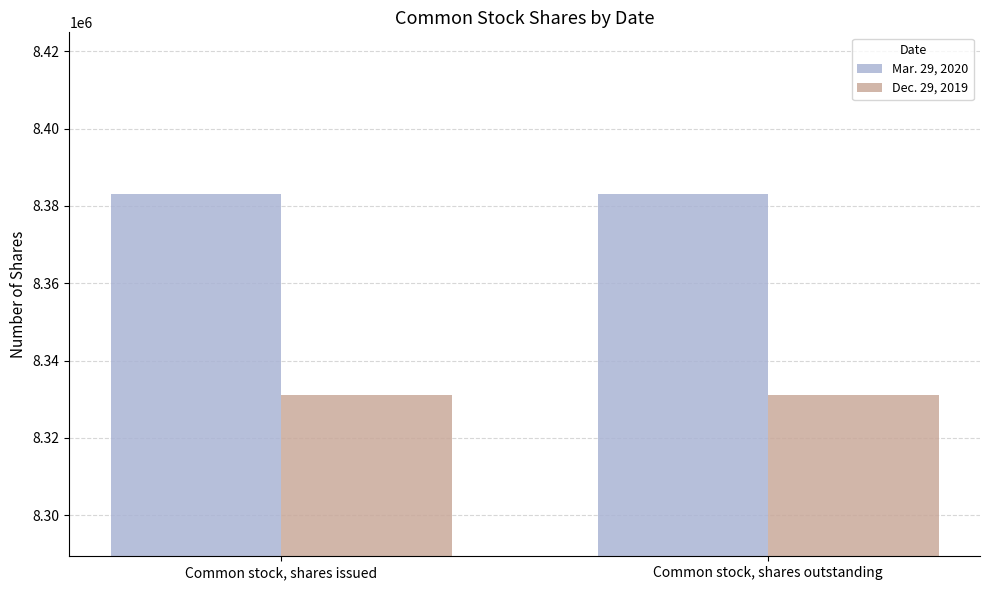

What is the value of the Mar. 29, 2020 bar at the 2nd from the left?

8383000